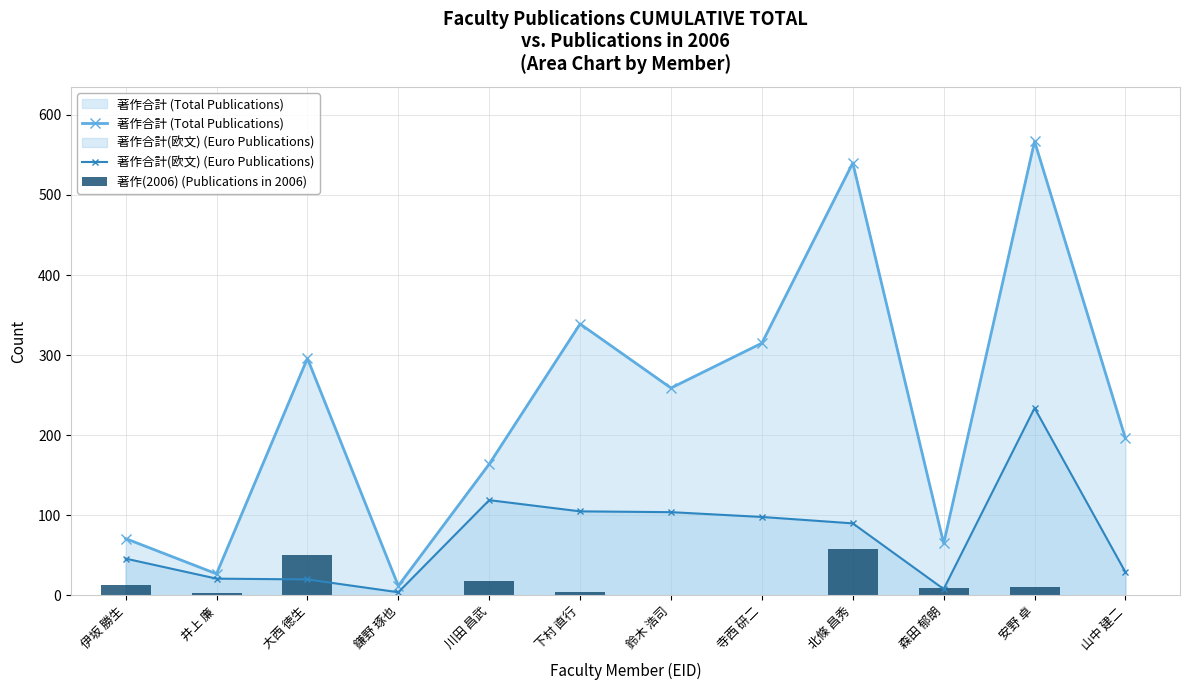

What is the difference between the maximum and minimum values in the 著作合計 (Total Publications) series?

555